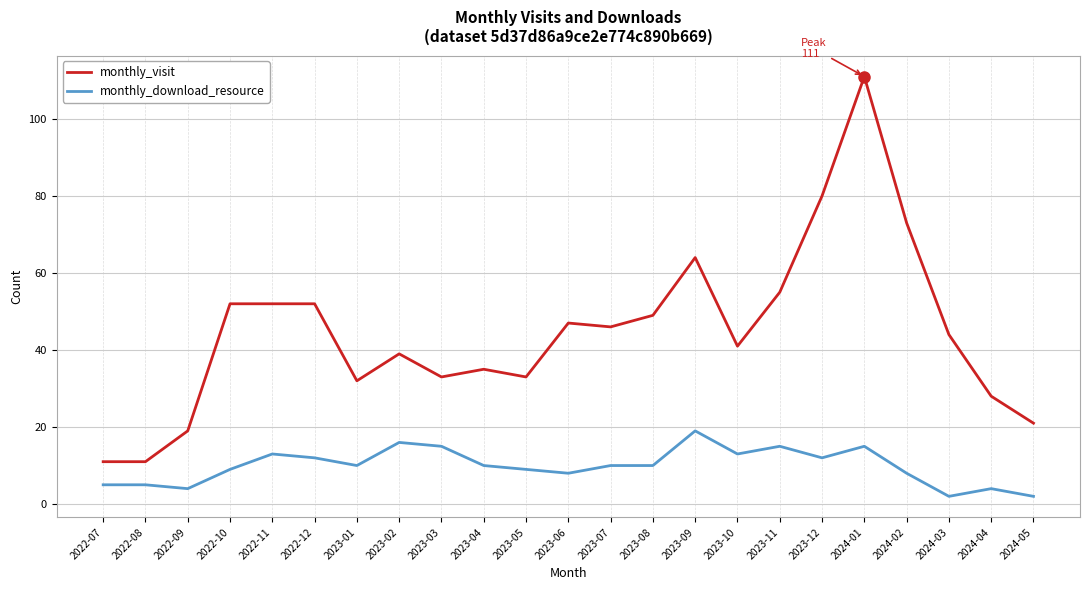

True or false: monthly_download_resource and monthly_visit intersect in this chart.

False